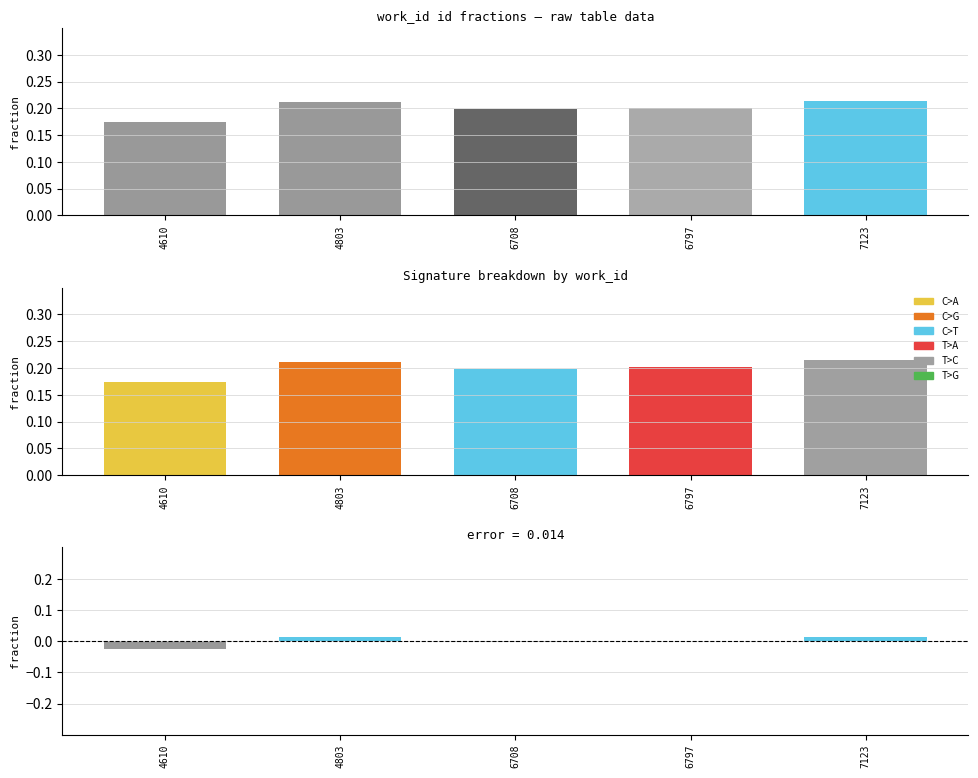

How many bars are there in each group?

3